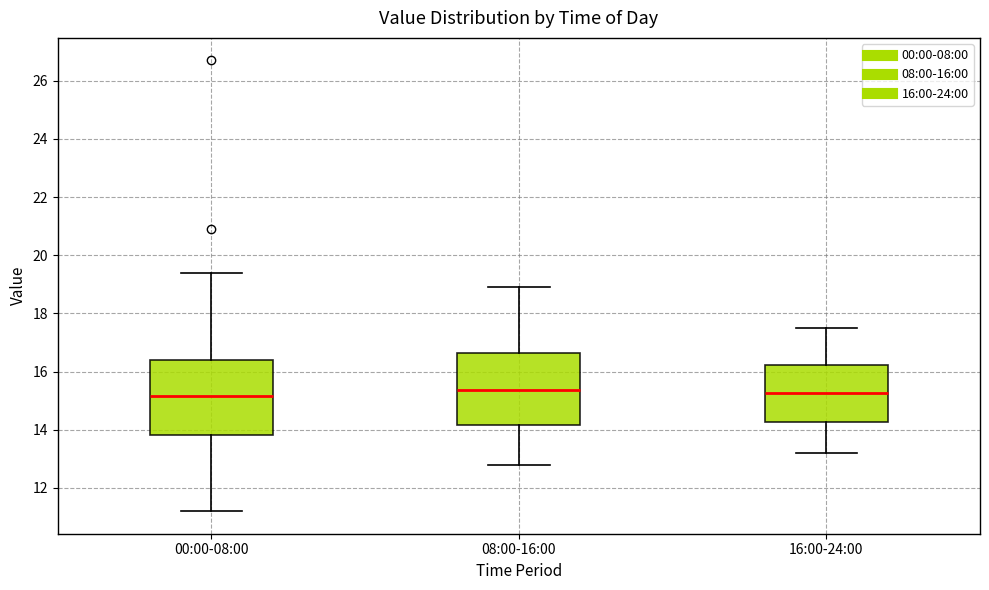

Reading left to right, read every box against the y-axis: the position of its median line, the range the box covers, and the ends of its whiskers. The values are not printed on the chart, so give them approximately, as read against the axis.

00:00-08:00: median 15.2, box 13.8 to 16.4, whiskers 11.2 to 19.4
08:00-16:00: median 15.4, box 14.2 to 16.6, whiskers 12.8 to 19.0
16:00-24:00: median 15.2, box 14.2 to 16.2, whiskers 13.2 to 17.6